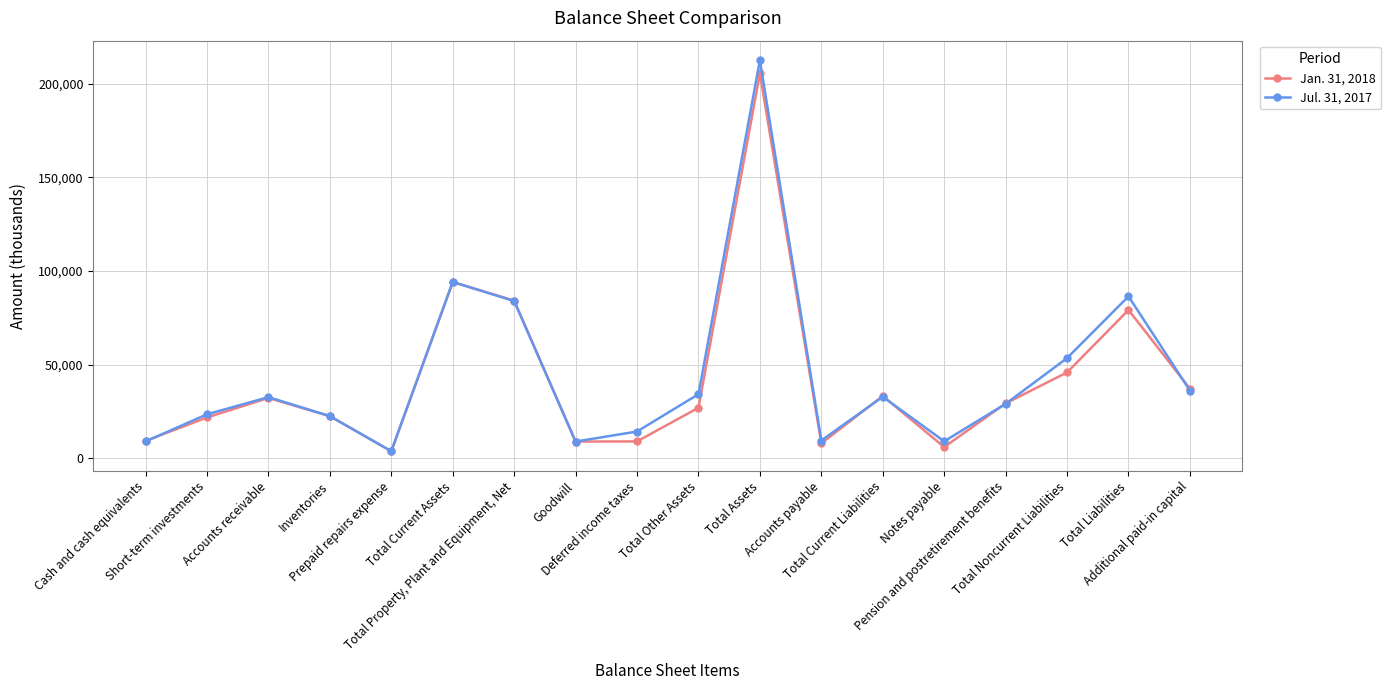

How many interior local peaks does the Jan. 31, 2018 series have?

5